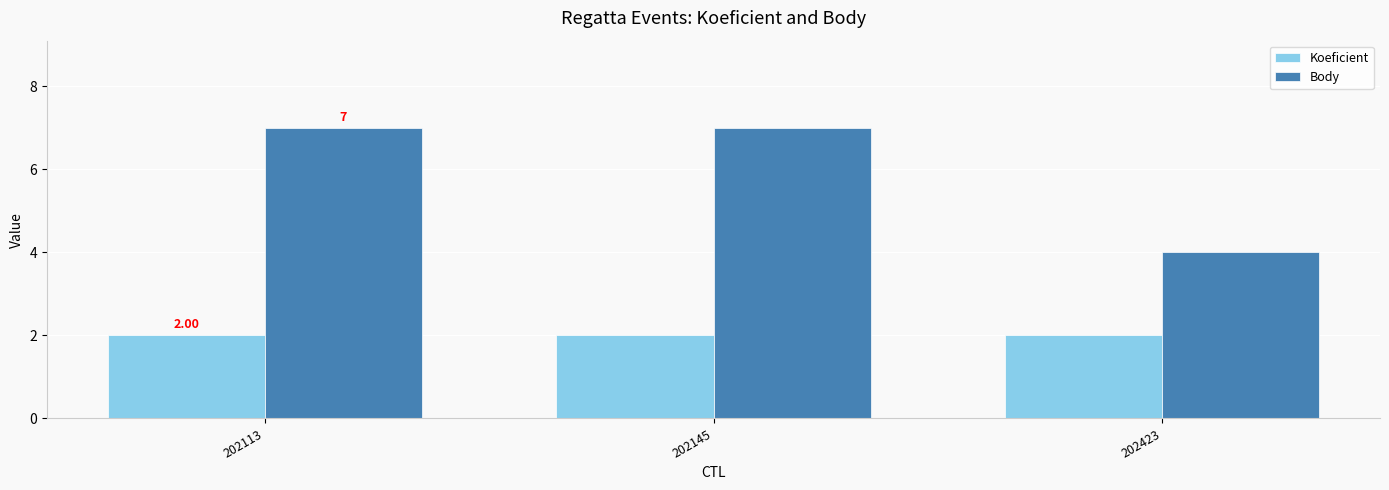

Is it true that Koeficient equals 3 at 202113?

False